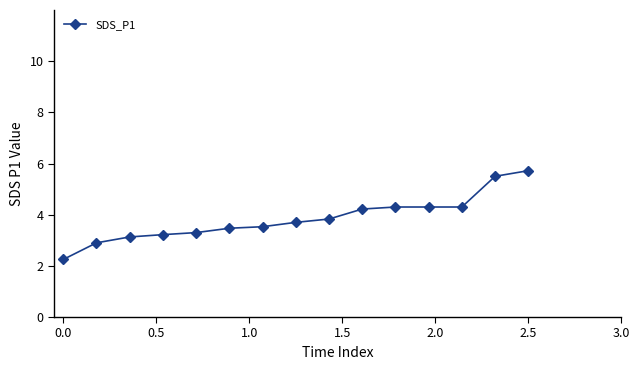

What is the average value?

3.8